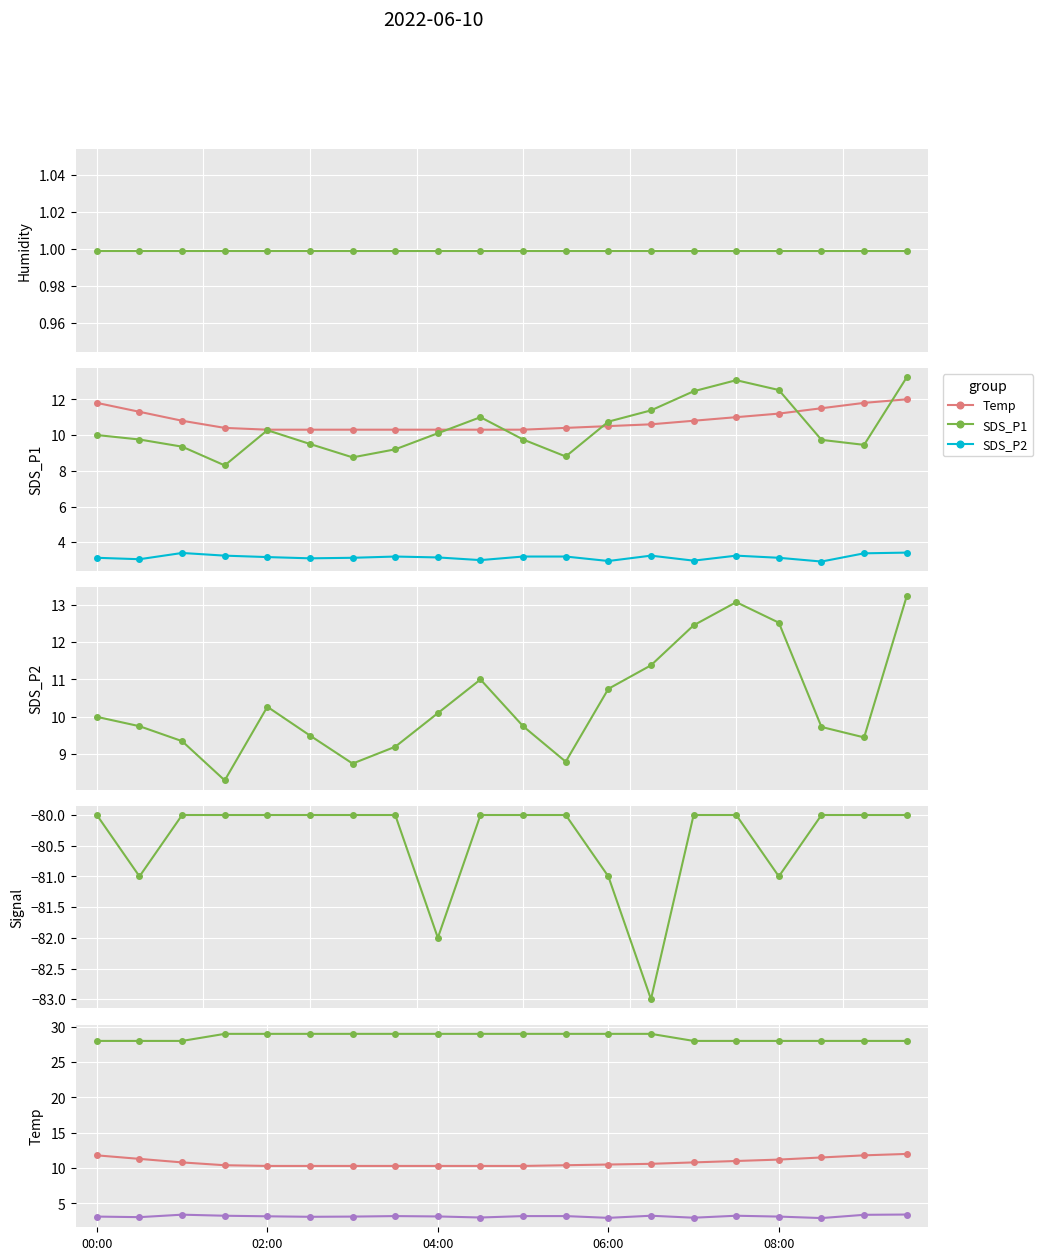

Where is Humidity nearest to the value 0?

00:00